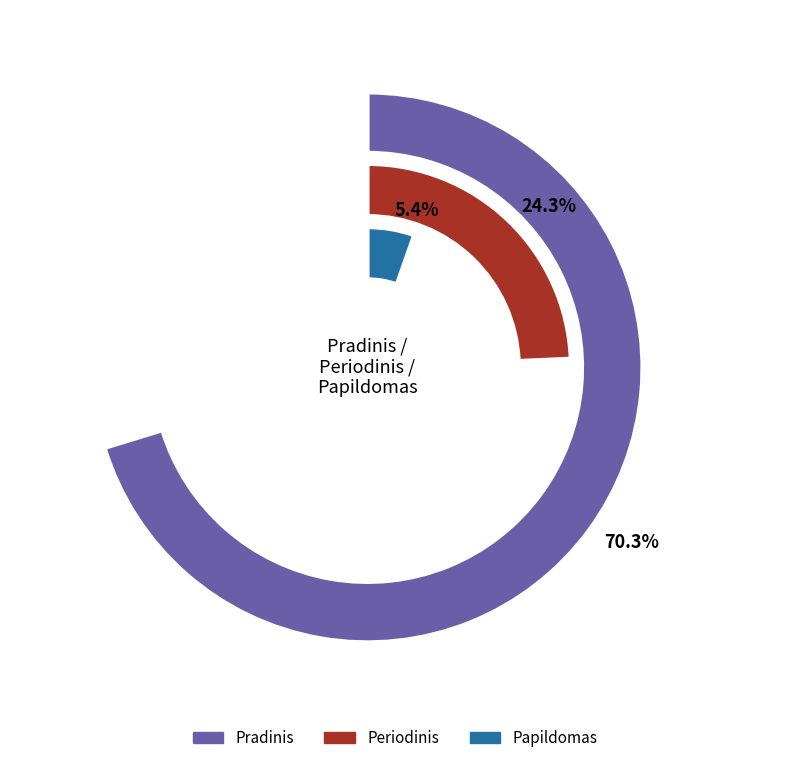

Do Pradinis and Papildomas together represent more than half of the pie?

Yes